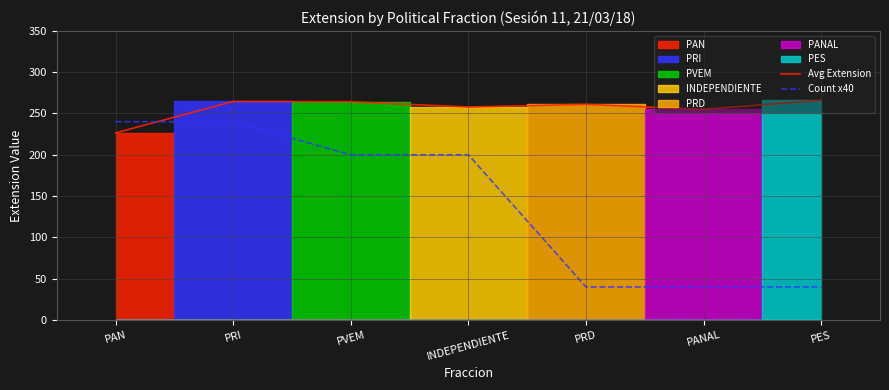

What position from the right is PVEM?

5